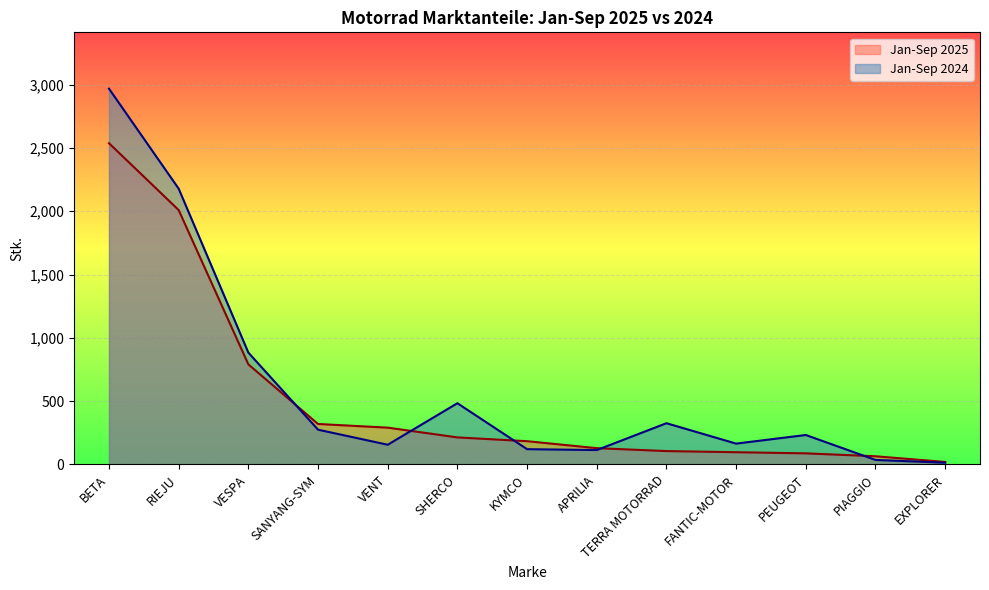

At which category does the chart reach its minimum across all series?

EXPLORER